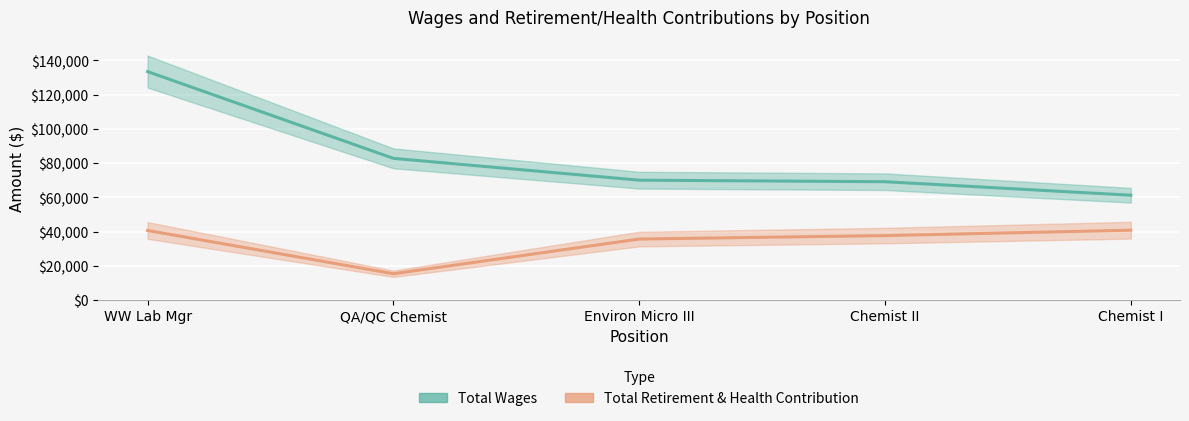

Reading left to right, extract all data points from this chart.

Total Wages: WW Lab Mgr=133493	QA/QC Chemist=82813	Environ Micro III=70075	Chemist II=69174	Chemist I=61290
Total Retirement & Health Contribution: WW Lab Mgr=40707	QA/QC Chemist=15425	Environ Micro III=35690	Chemist II=37706	Chemist I=40862